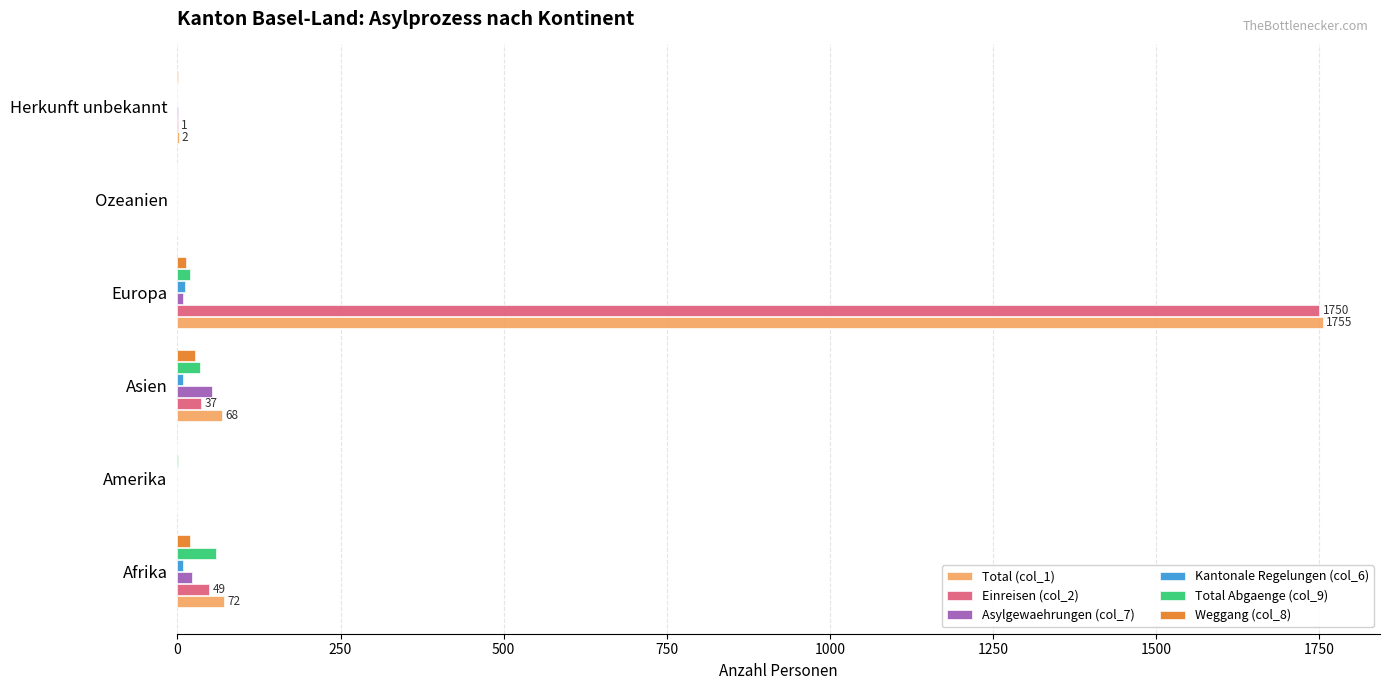

At which category is the sum across all series the highest?

Europa